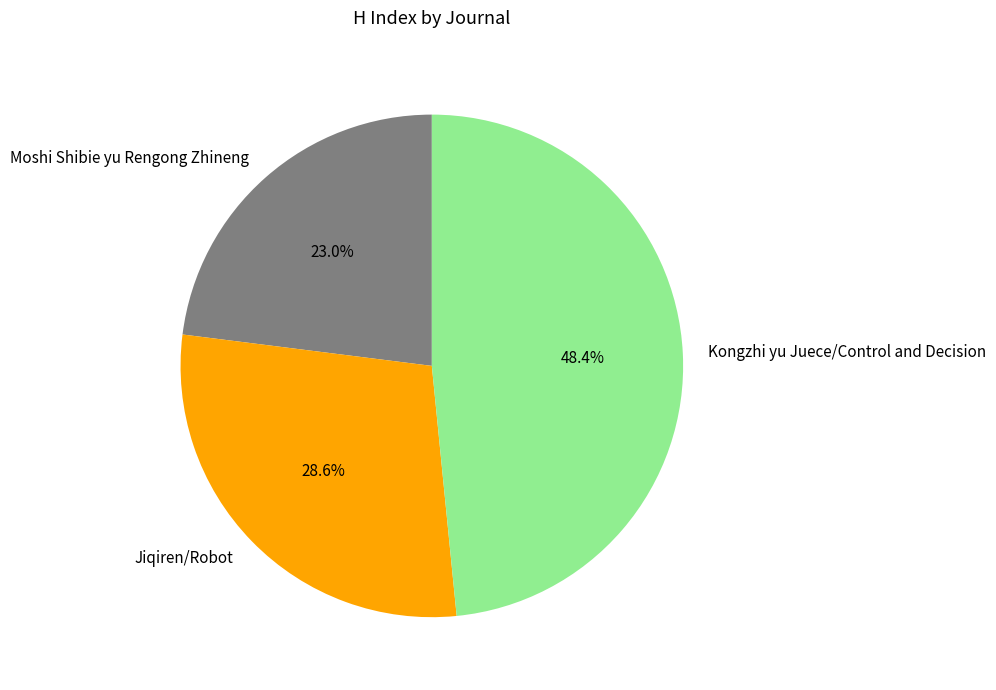

Does Kongzhi yu Juece/Control and Decision account for over 50% of the chart?

No